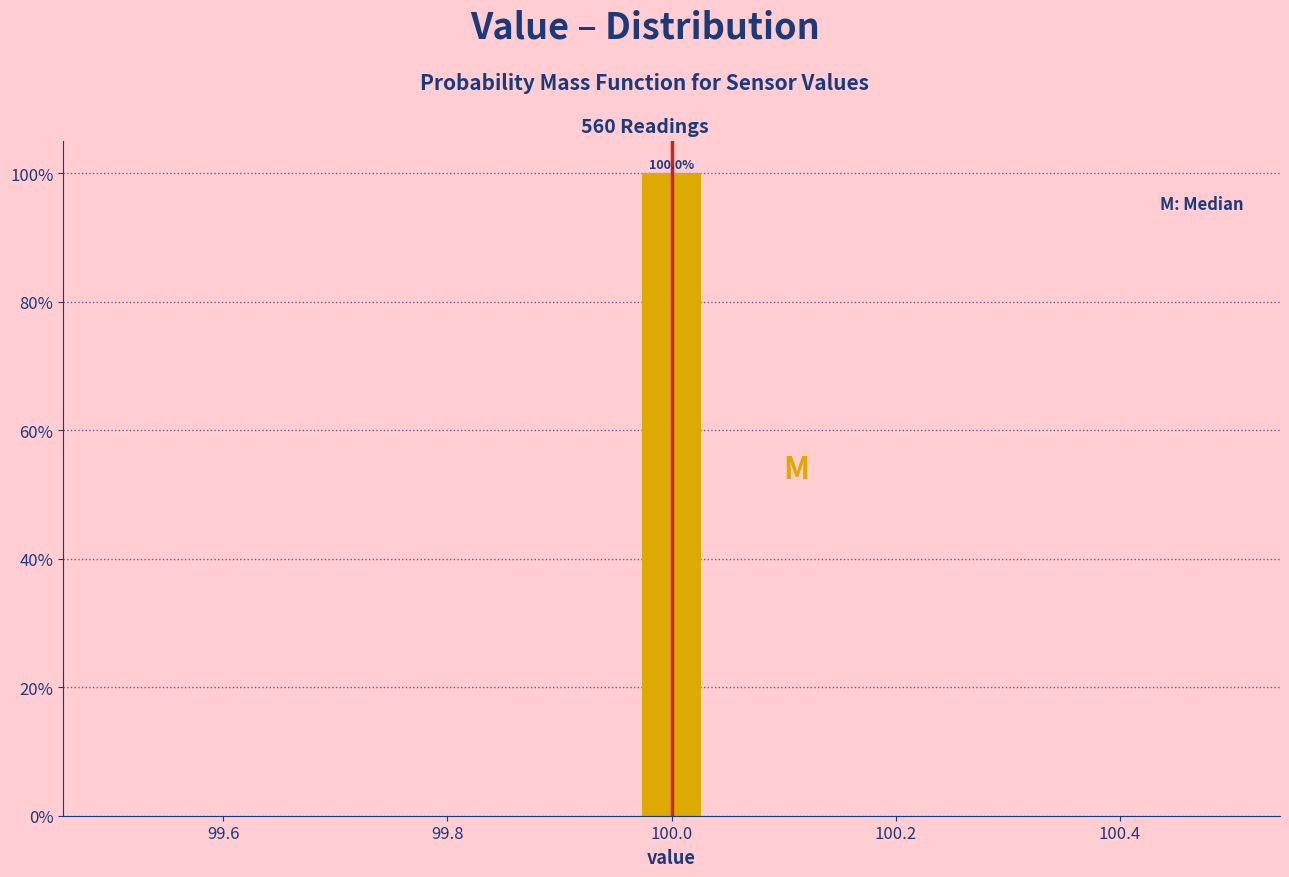

Read against the x-axis, roughly where is the centre of the tallest bar?

100.00